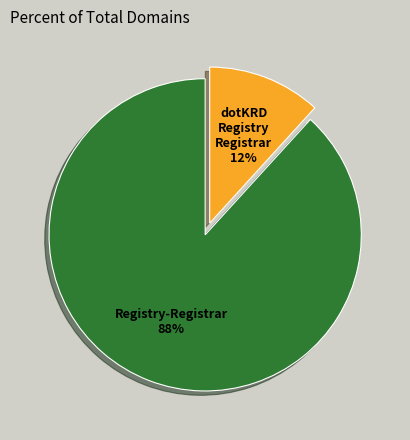

How many slices are in this pie chart?

2